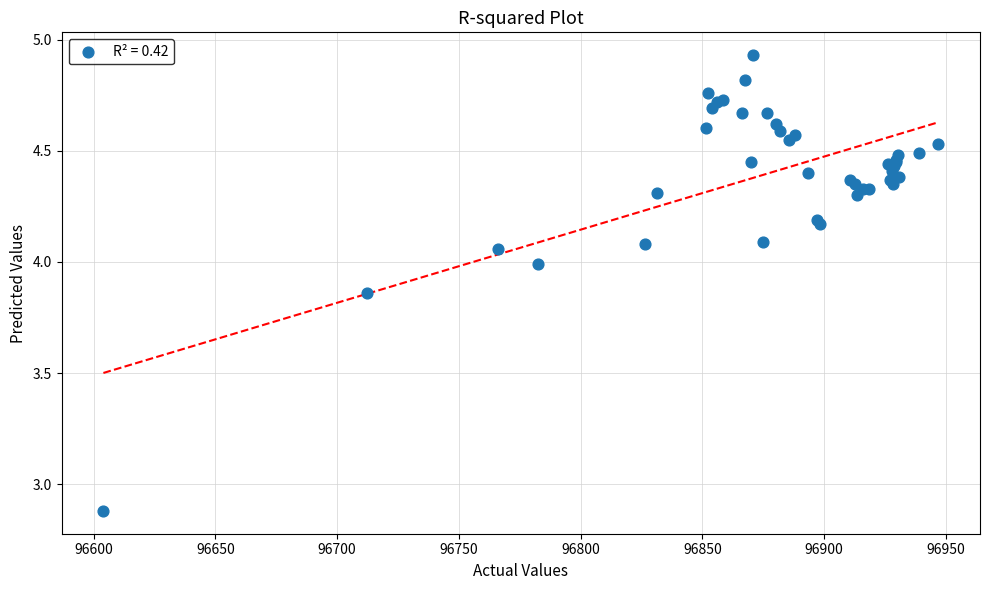

What Y value in the scatter plot is closest to 3?

2.9